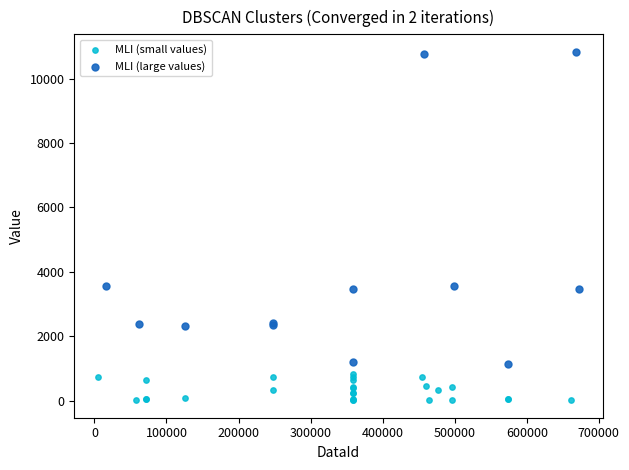

Which series has the widest spread of Y values?

MLI (large values)